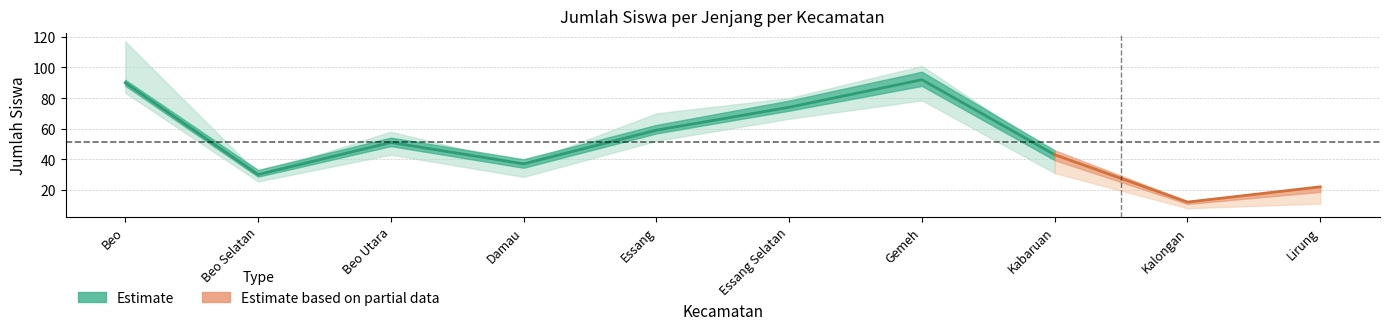

At which category is the sum across all series the highest?

Gemeh